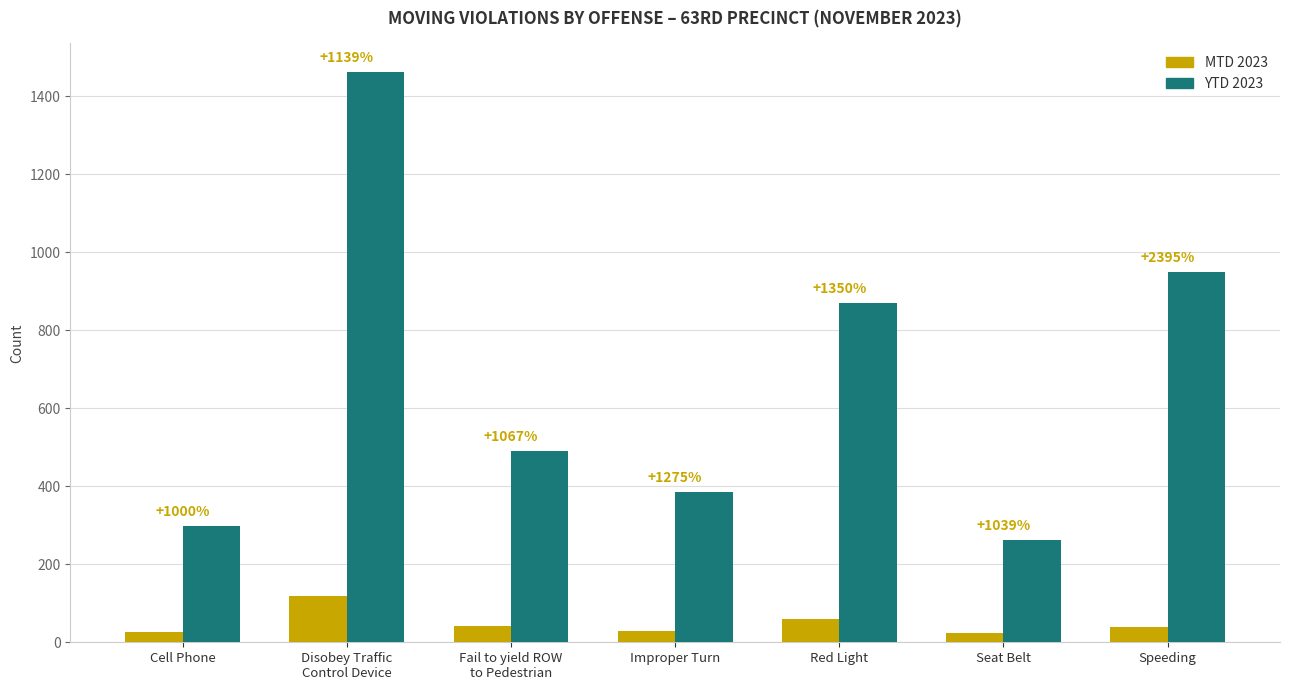

How many bars are there in each group?

2